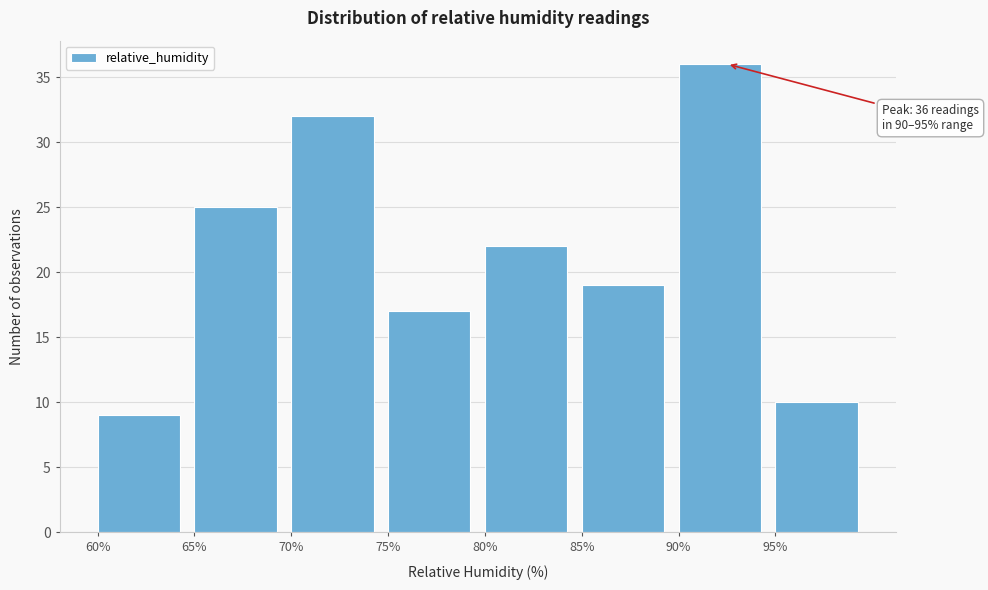

Over which range of the x-axis is the bar tallest?

90 to 95